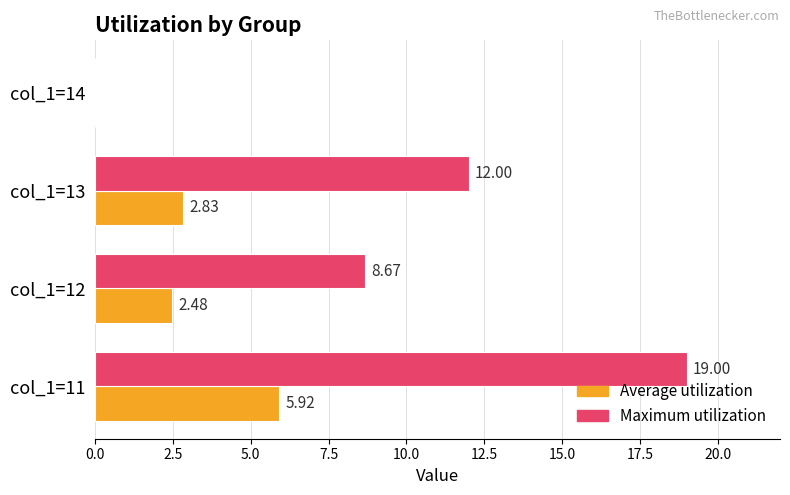

Between col_1=13 and col_1=14, which series saw the biggest shift?

Maximum utilization